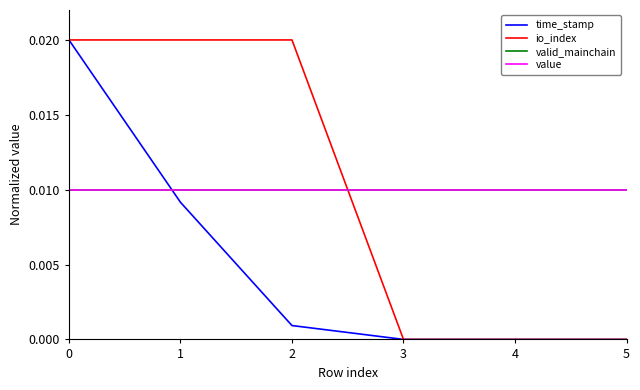

At which label does time_stamp reach its minimum?

3